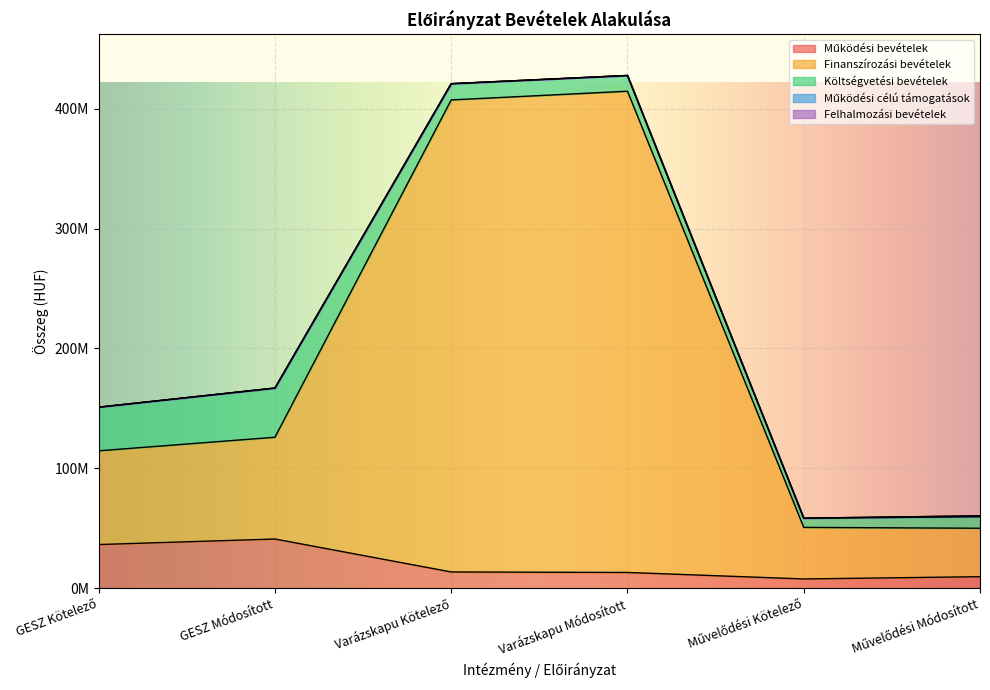

What are all the series names shown in the legend?

Működési bevételek, Finanszírozási bevételek, Költségvetési bevételek, Működési célú támogatások, Felhalmozási bevételek